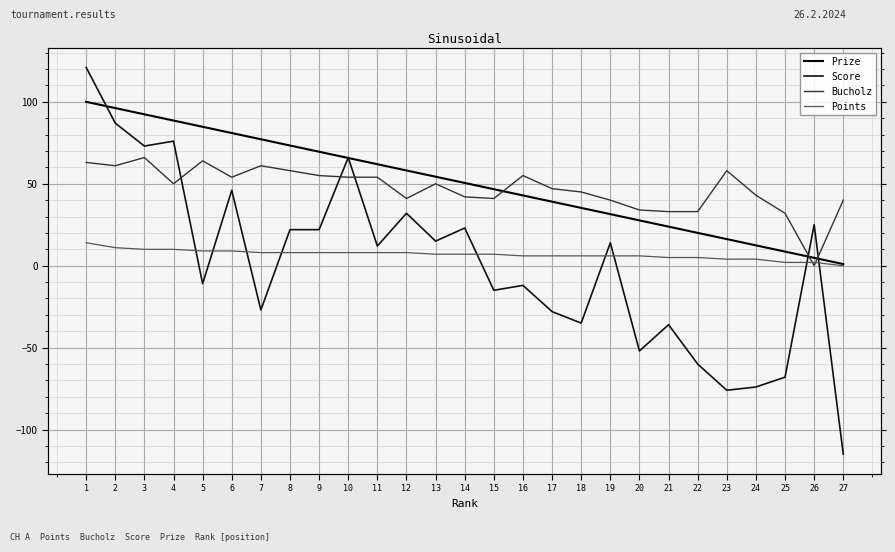

Which series has the largest total across all categories?

Prize